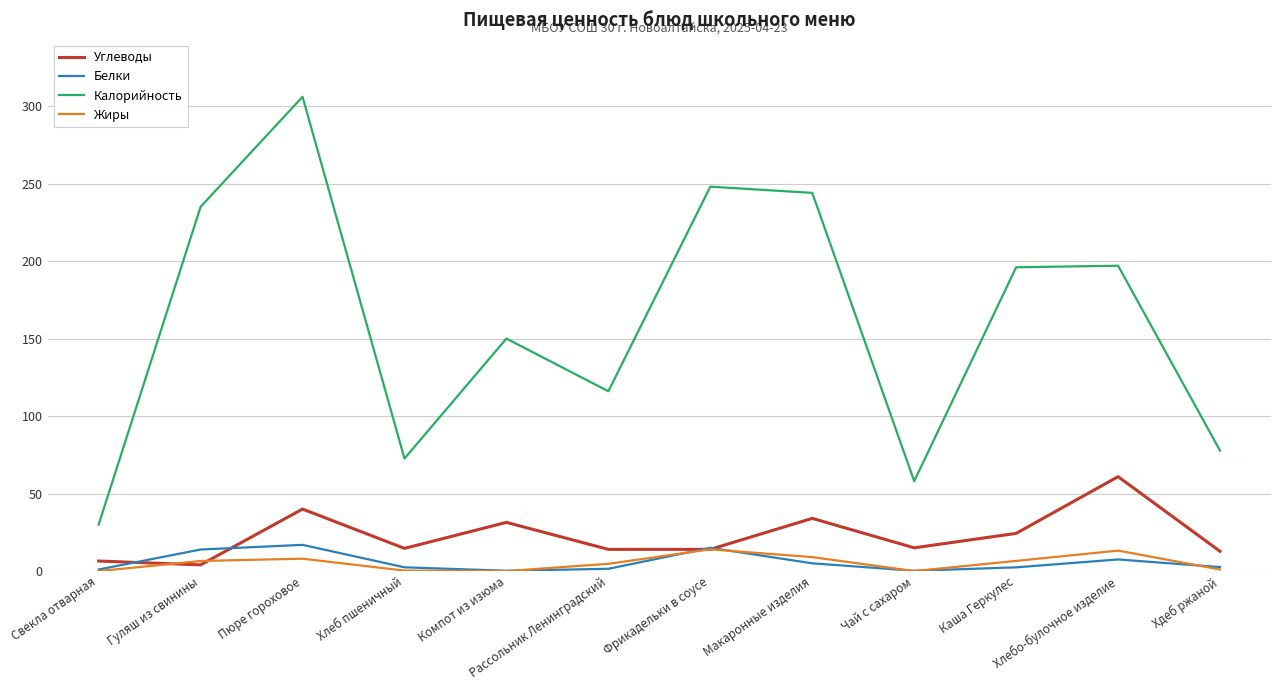

What position from the left is Фрикадельки в соусе?

7